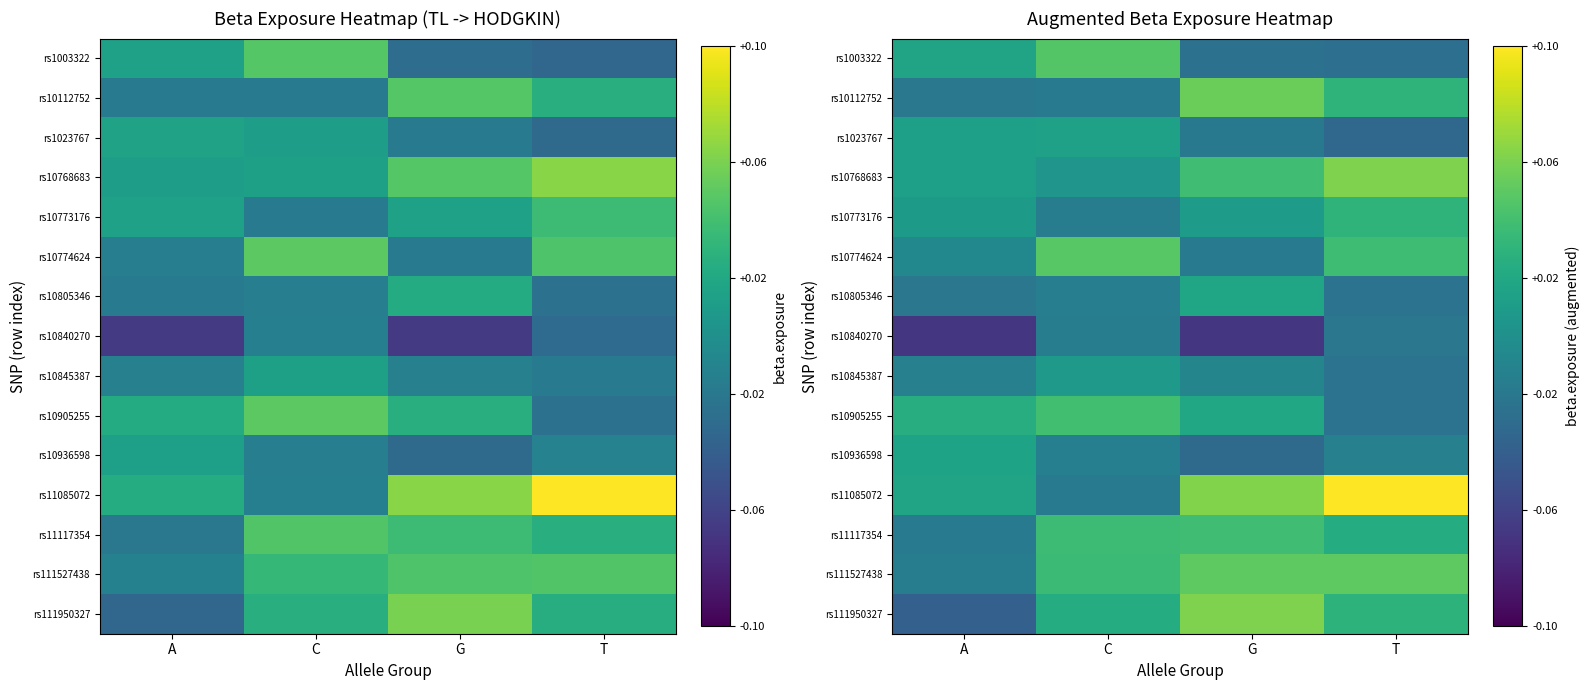

At how many categories does at least one series exceed 0?

4